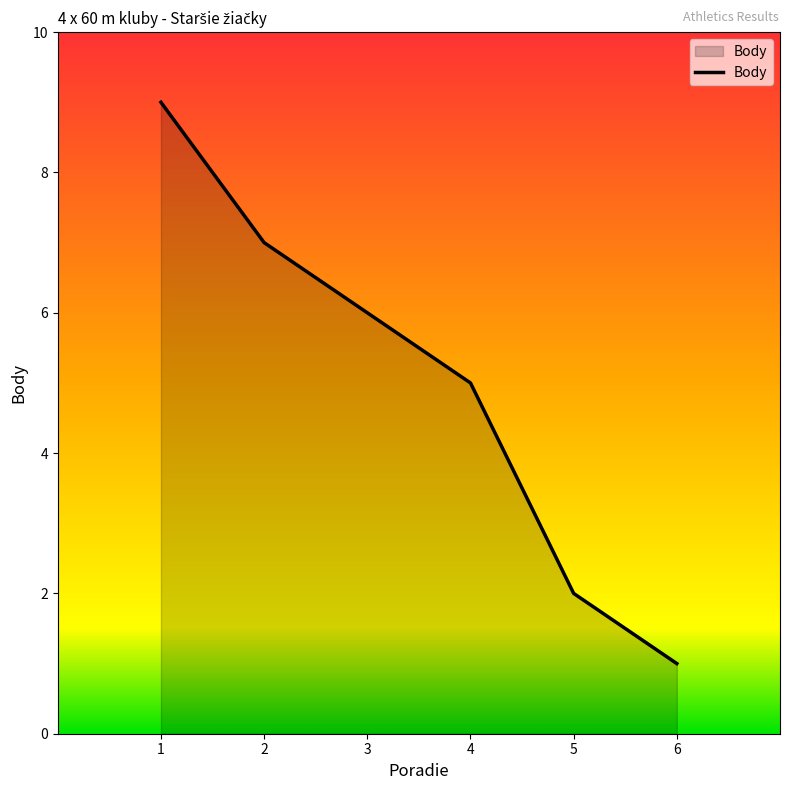

Reading right to left, what are all the values shown in this chart?

6=1	5=2	4=5	3=6	2=7	1=9